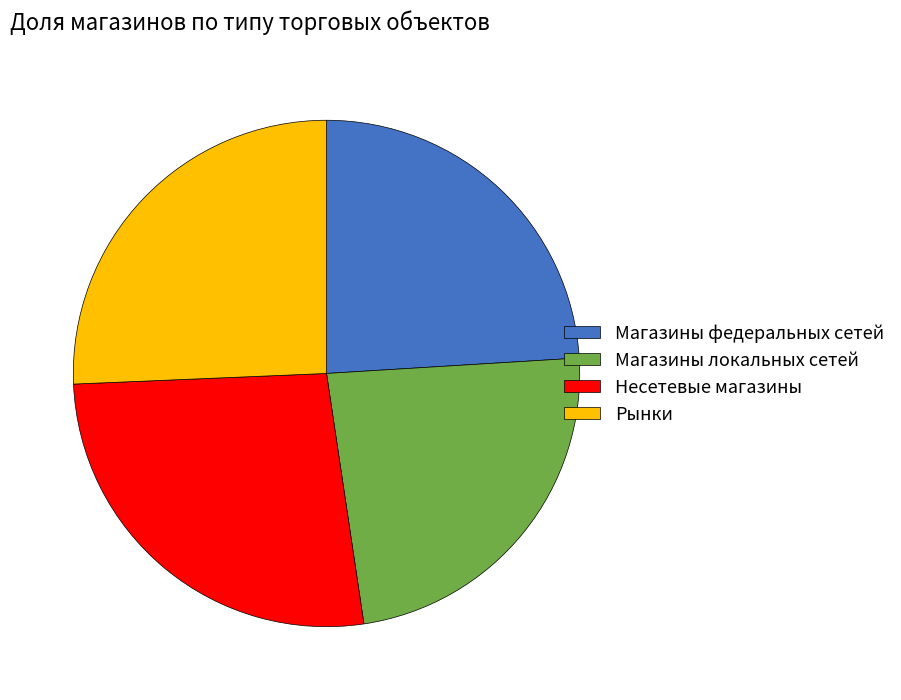

Is the sum of Несетевые магазины and Магазины федеральных сетей greater than half?

Yes